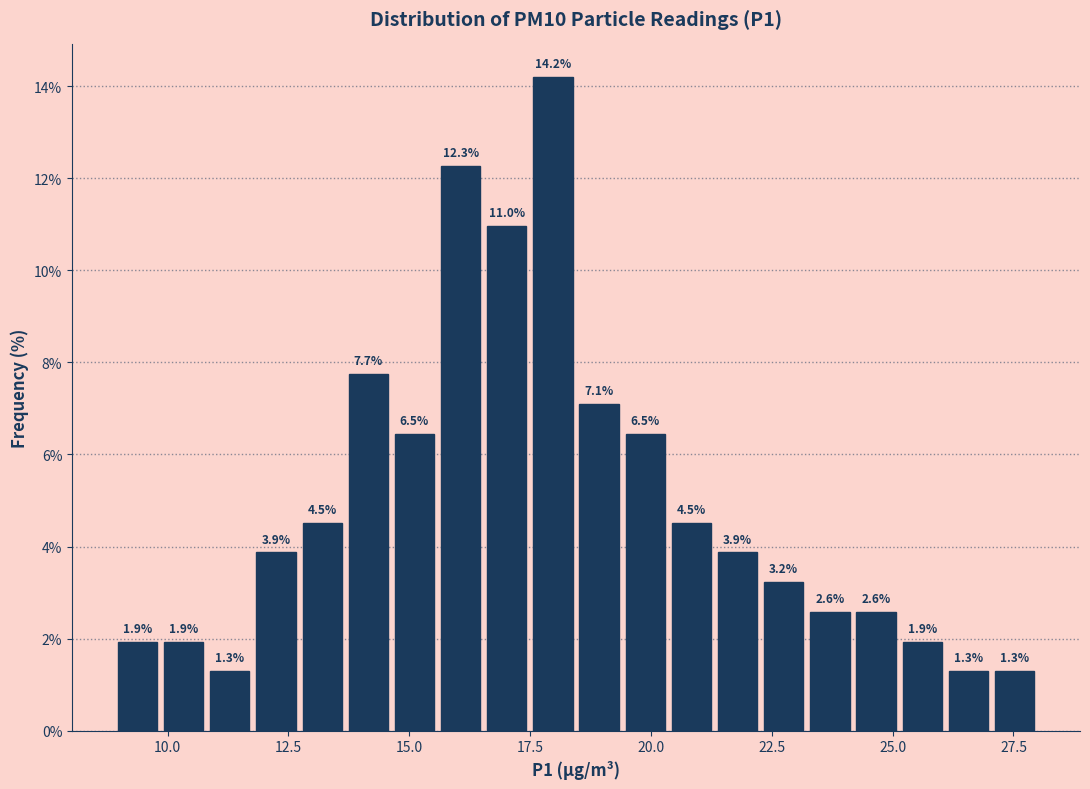

Around what value on the x-axis is the tallest bar? Give the approximate position of its centre, as read against the axis.

18.0